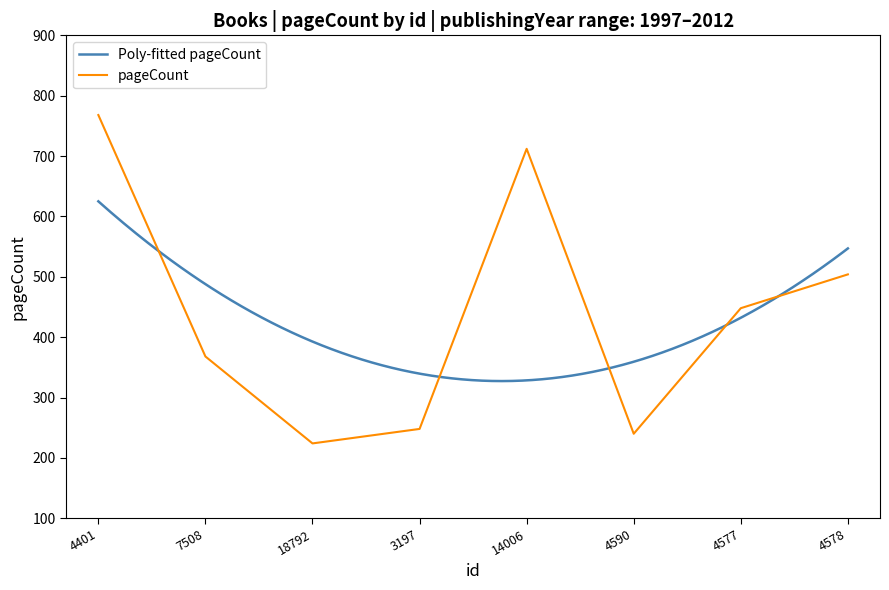

How many data points are above 448?

3